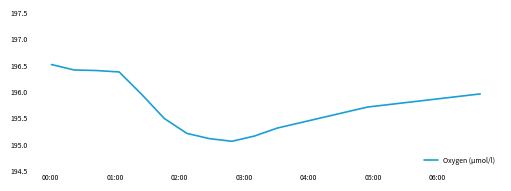

What is the greatest value displayed?

196.5